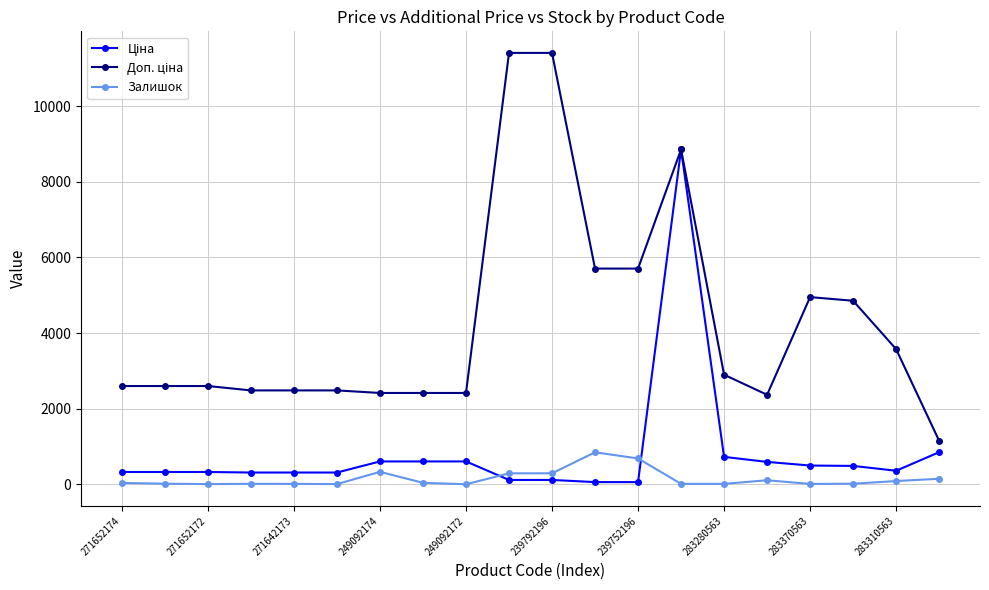

At how many categories does at least one series exceed 4334?

7